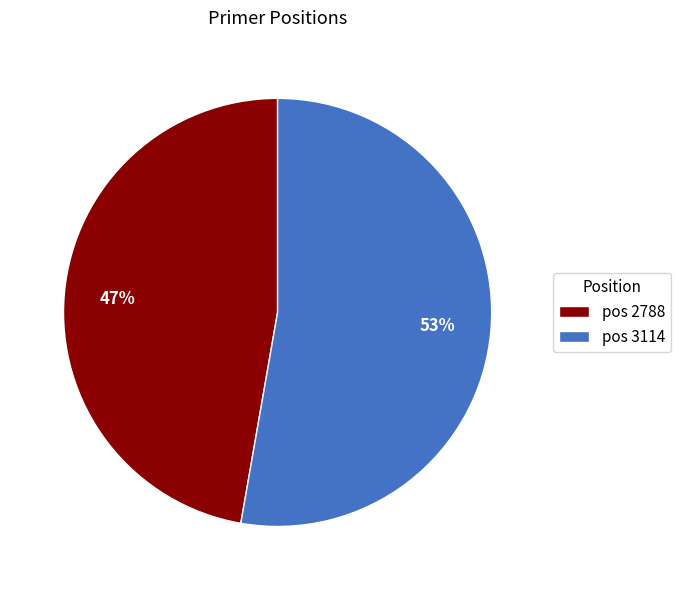

To the nearest percent, what percentage of the pie is pos 2788?

47%